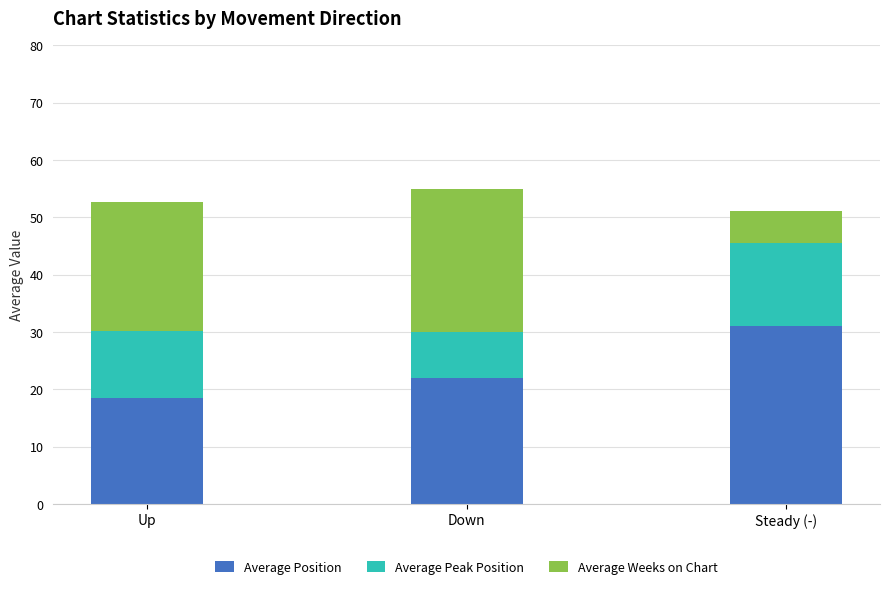

What is the sum of the Average Position values at Steady (-) and Up?

49.5